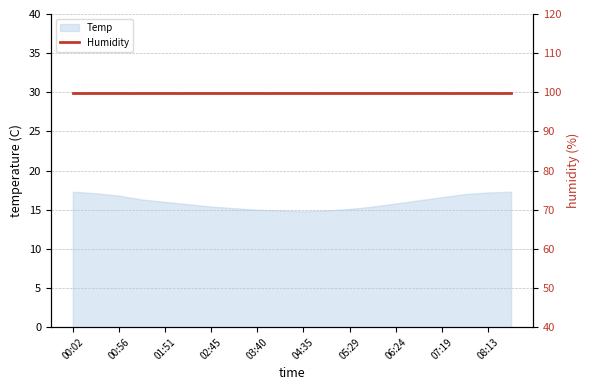

What is the label of the 13th point from the left?

05:29